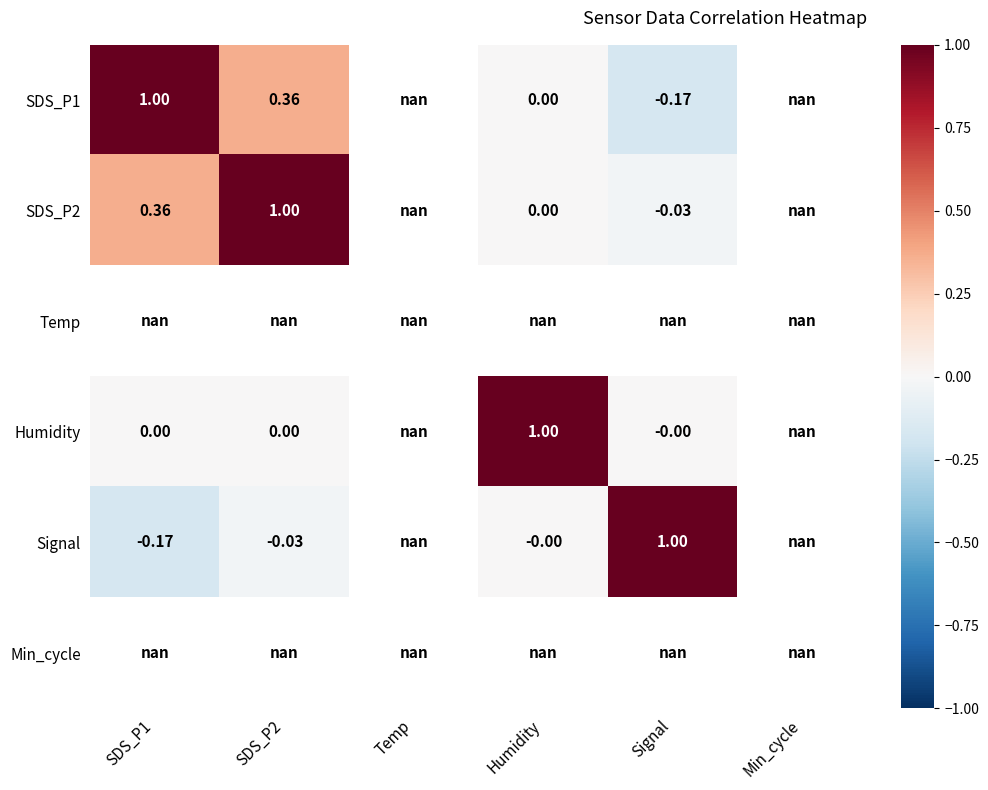

What is the greatest value displayed?

1.0